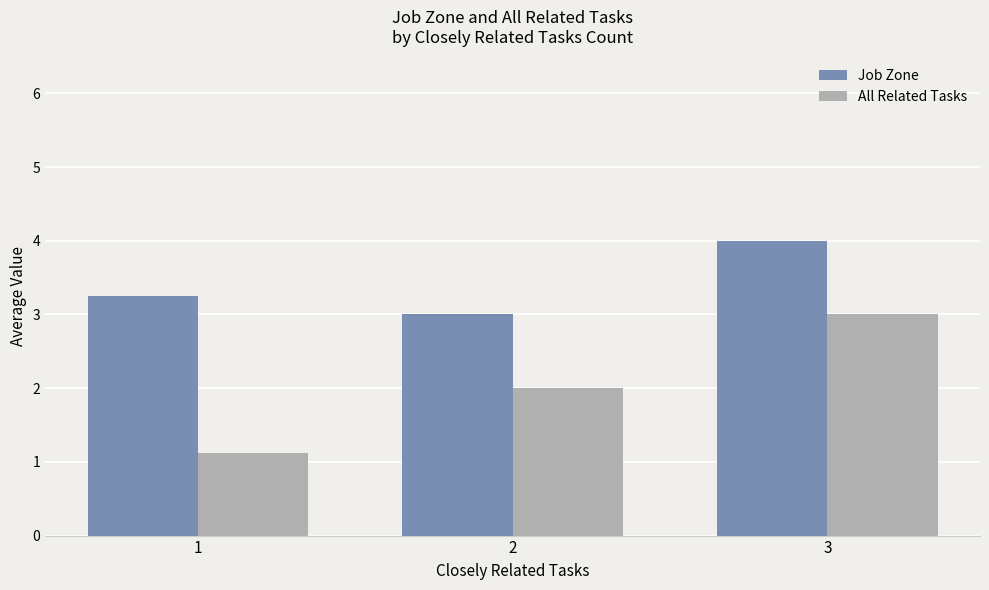

What is the value of the All Related Tasks bar at the 3rd from the left?

3.0